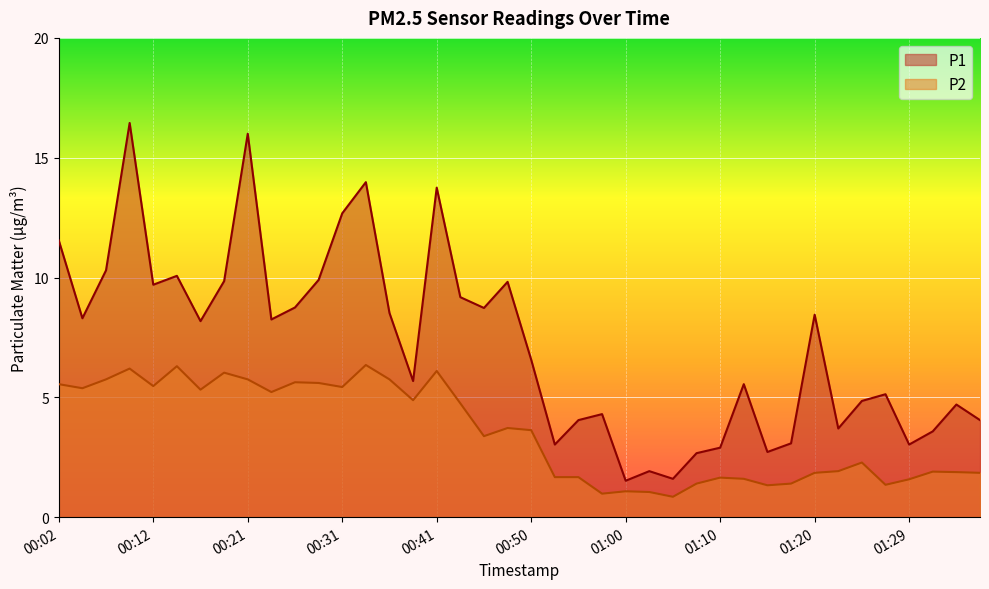

Does the chart display data point markers on the line(s)?

No